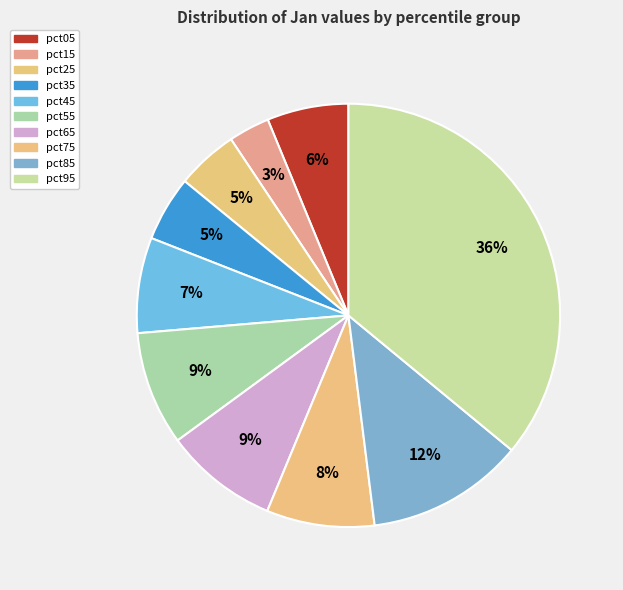

To the nearest percent, what percentage of the pie is pct35?

5%